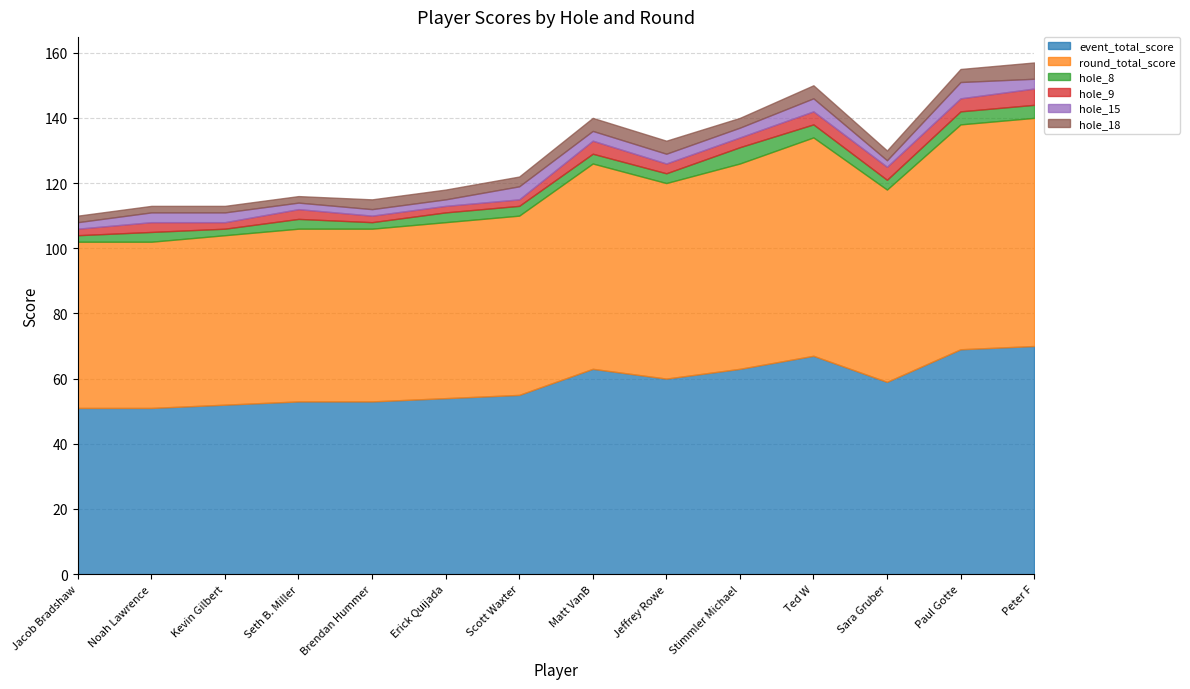

After their last crossing, which series has the higher values: hole_9 or hole_8?

hole_9